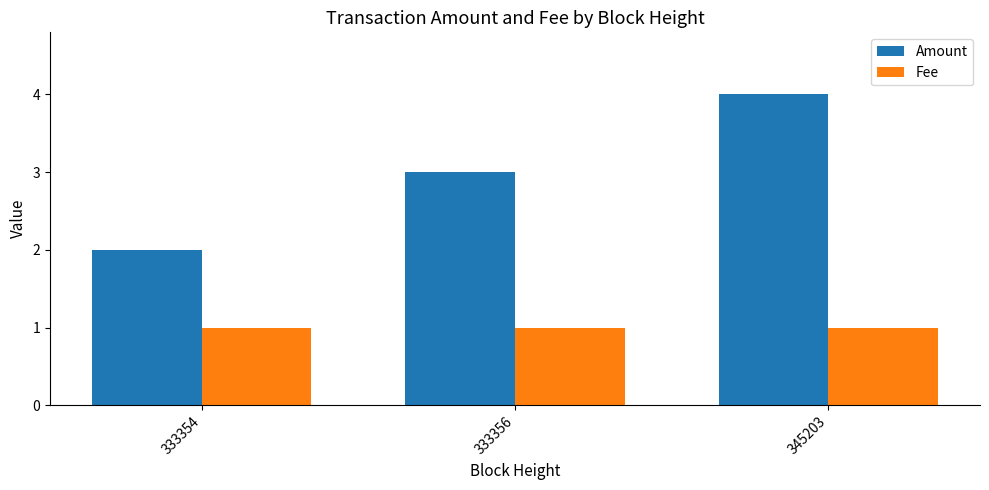

Is it true that Fee equals 1.0 at 345203?

True